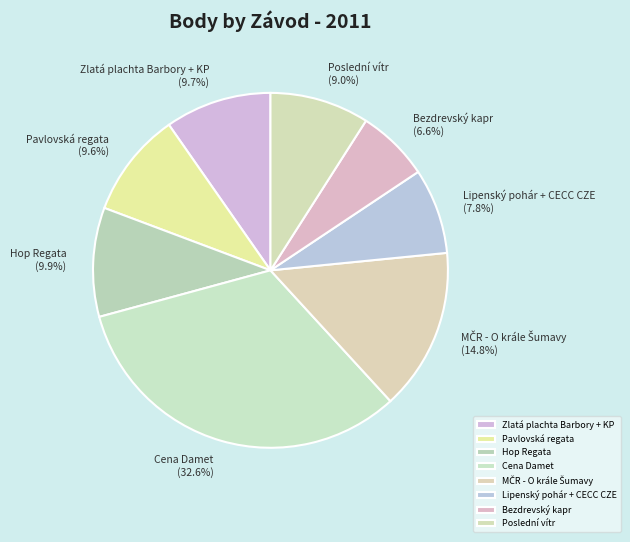

Is it true that Hop Regata is 1% of the pie?

False